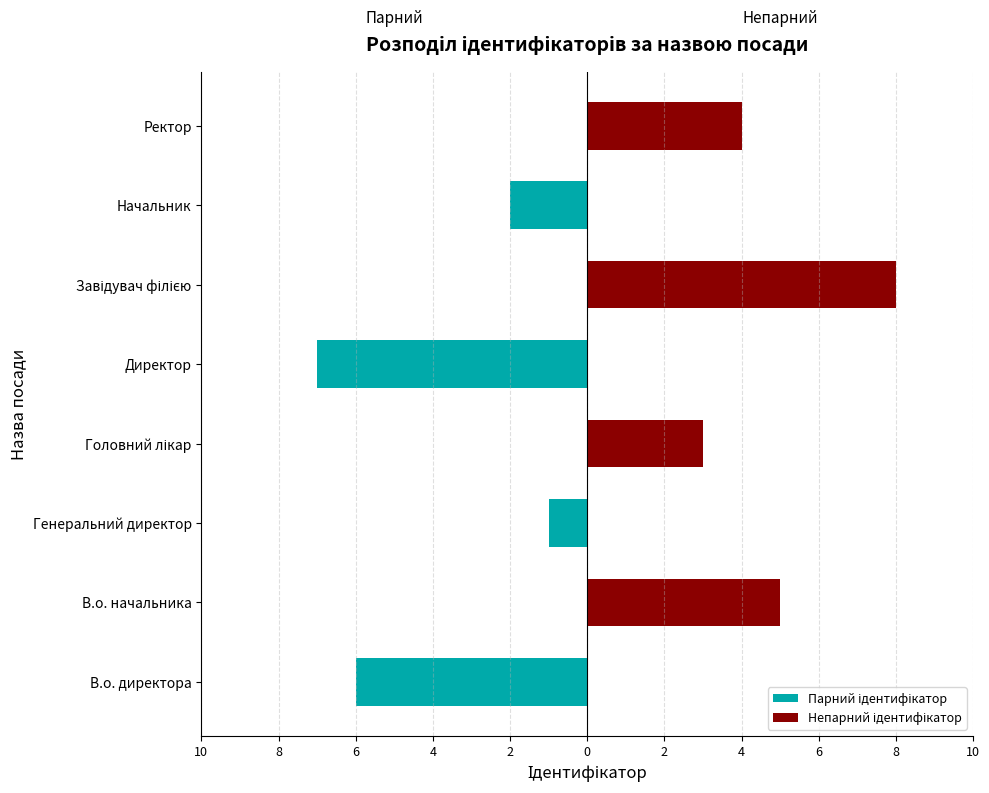

How many values in the Парний ідентифікатор series are below 0?

4